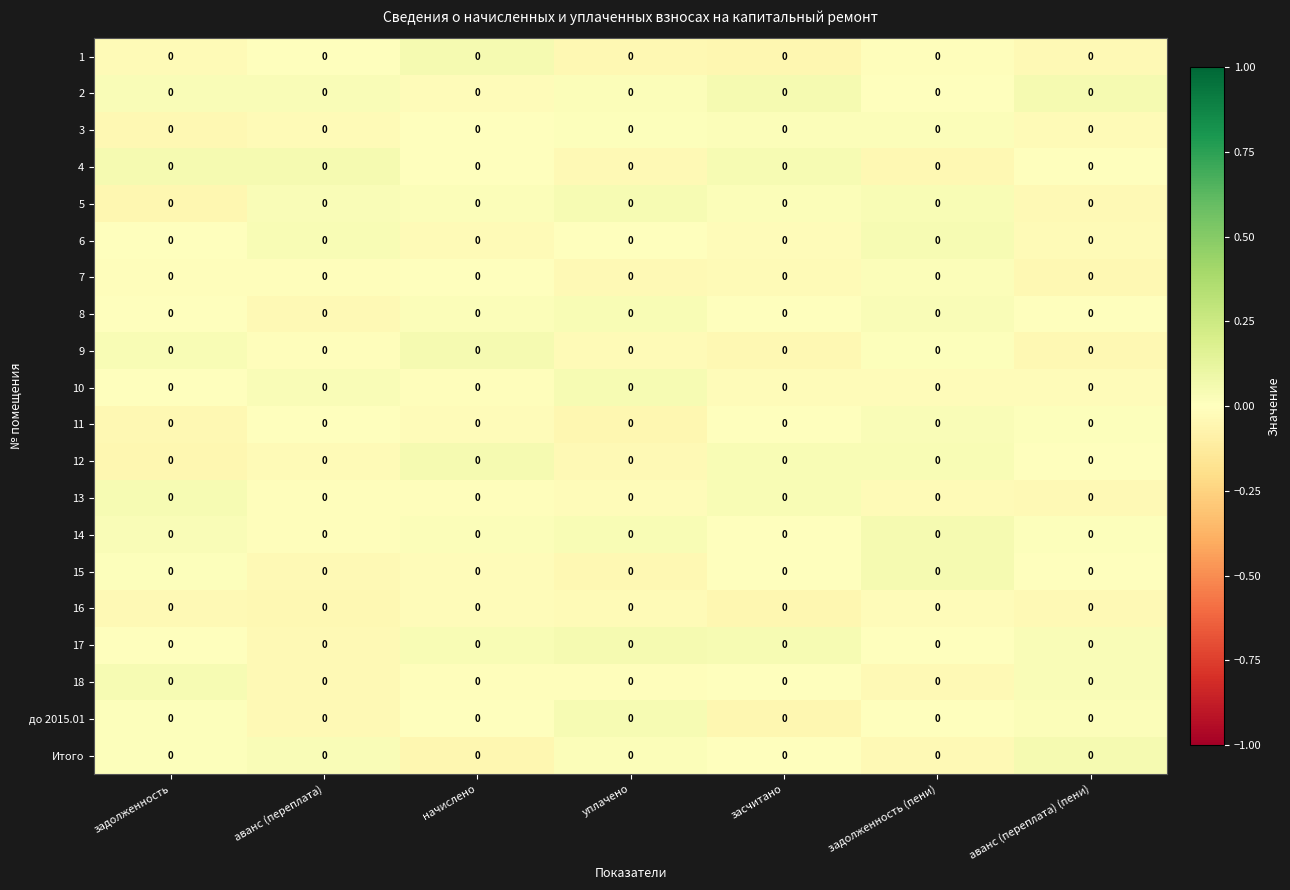

True or false: row_7 has a value of 0.0 at засчитано.

True